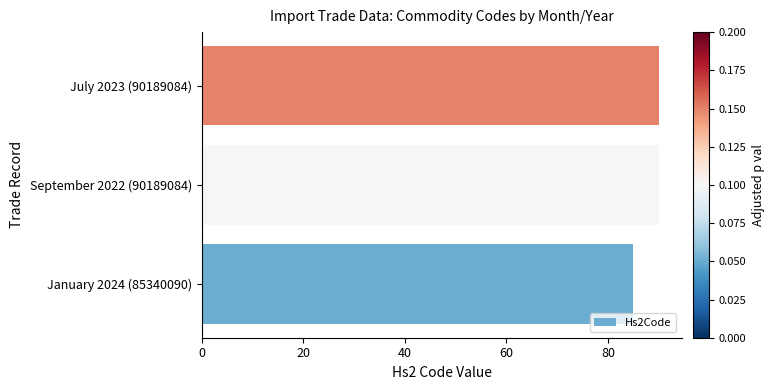

What is the average value?

88